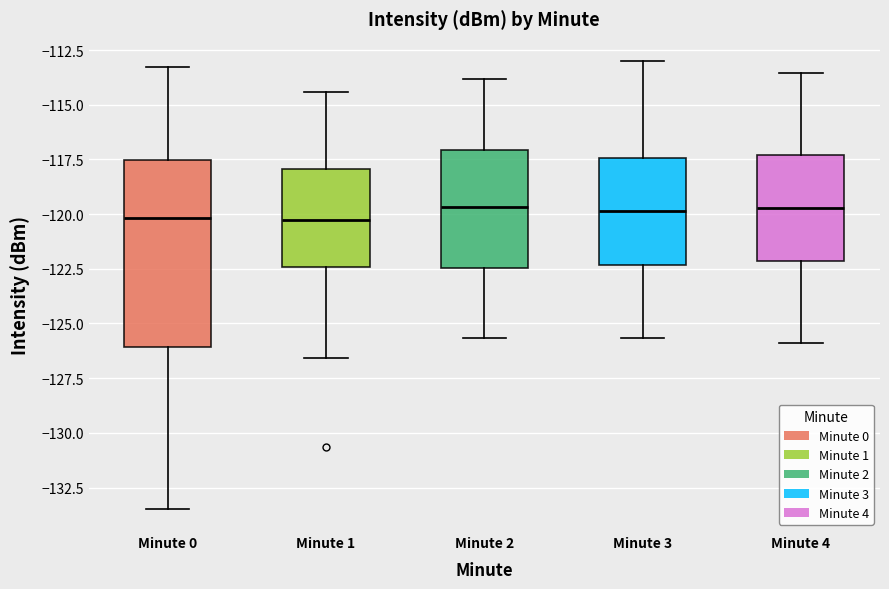

Reading left to right, transcribe this box plot: for each box, give where its median line is, the range the box spans, and where its two whiskers end, as read against the y-axis. The values are not printed on the chart, so give them approximately, as read against the axis.

Minute 0: median -120.0, box -126.0 to -117.5, whiskers -133.5 to -113.5
Minute 1: median -120.5, box -122.5 to -118.0, whiskers -126.5 to -114.5
Minute 2: median -119.5, box -122.5 to -117.0, whiskers -125.5 to -114.0
Minute 3: median -120.0, box -122.5 to -117.5, whiskers -125.5 to -113.0
Minute 4: median -119.5, box -122.0 to -117.5, whiskers -126.0 to -113.5